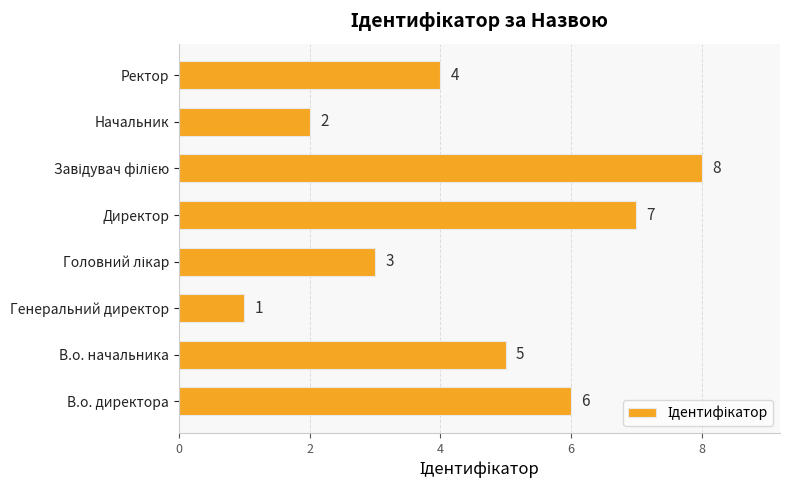

Reading top to bottom, list all the values displayed in this chart.

4	2	8	7	3	1	5	6